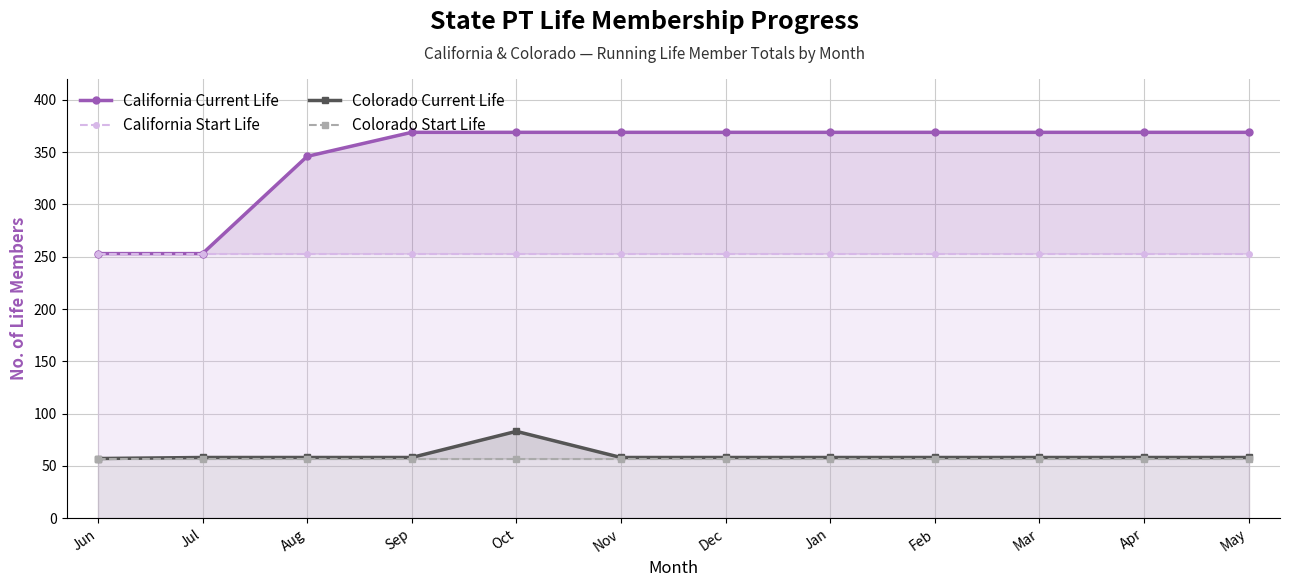

At which label is California Start Life closest to 253?

Jun